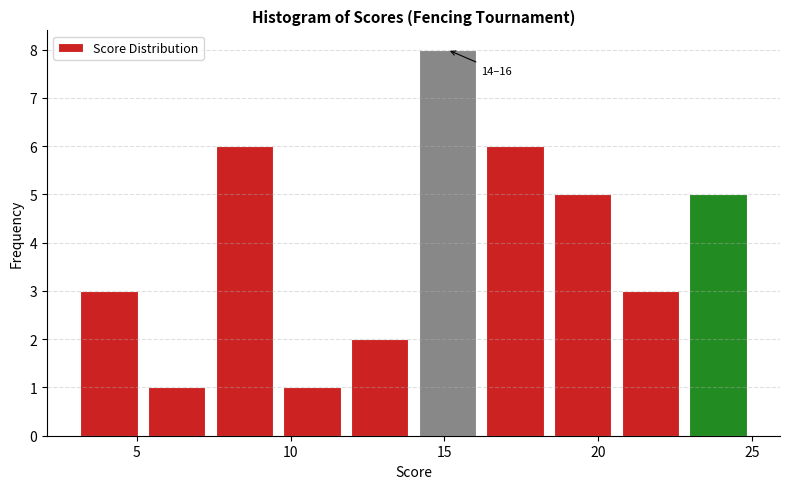

Which range on the x-axis has the tallest bar?

14.0 to 16.2